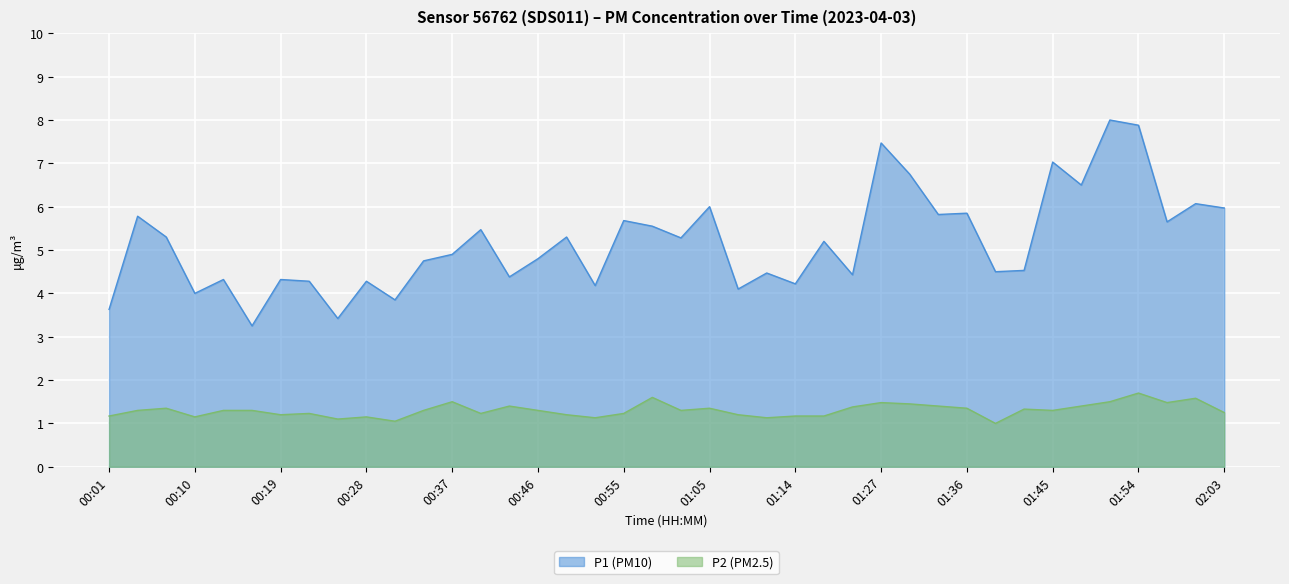

What is the label of the 31st point from the left?

01:36